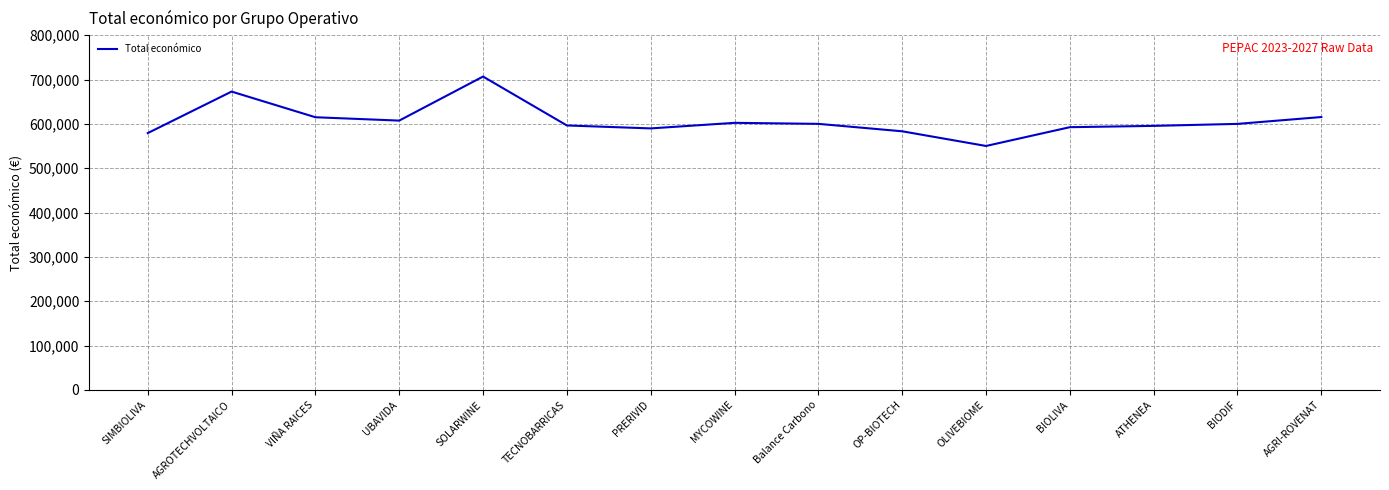

True or false: the data has more than 0 interior local peaks.

True